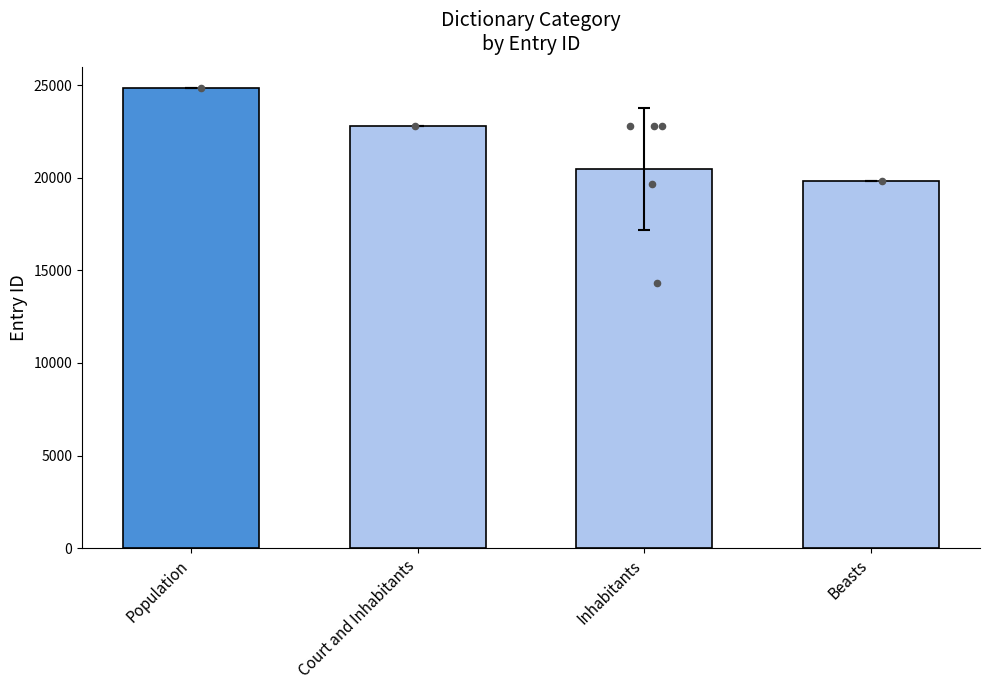

Between Population and Inhabitants, which is larger?

Population